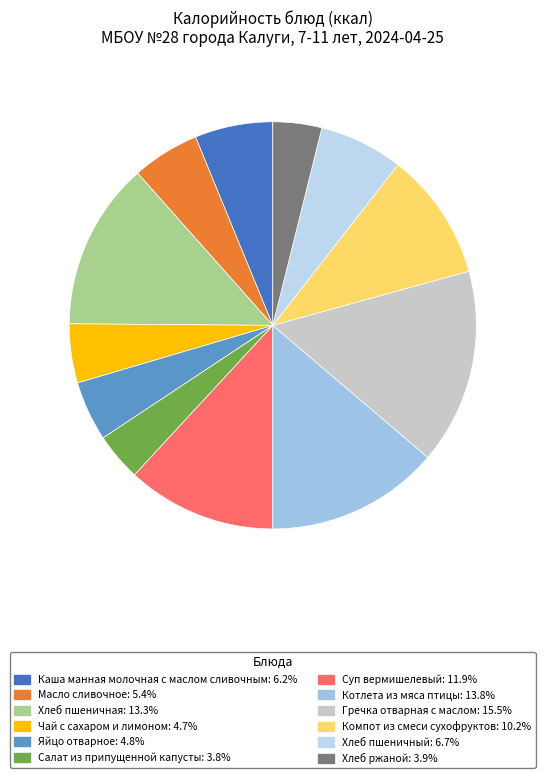

True or false: Яйцо отварное accounts for 5% of the total.

True